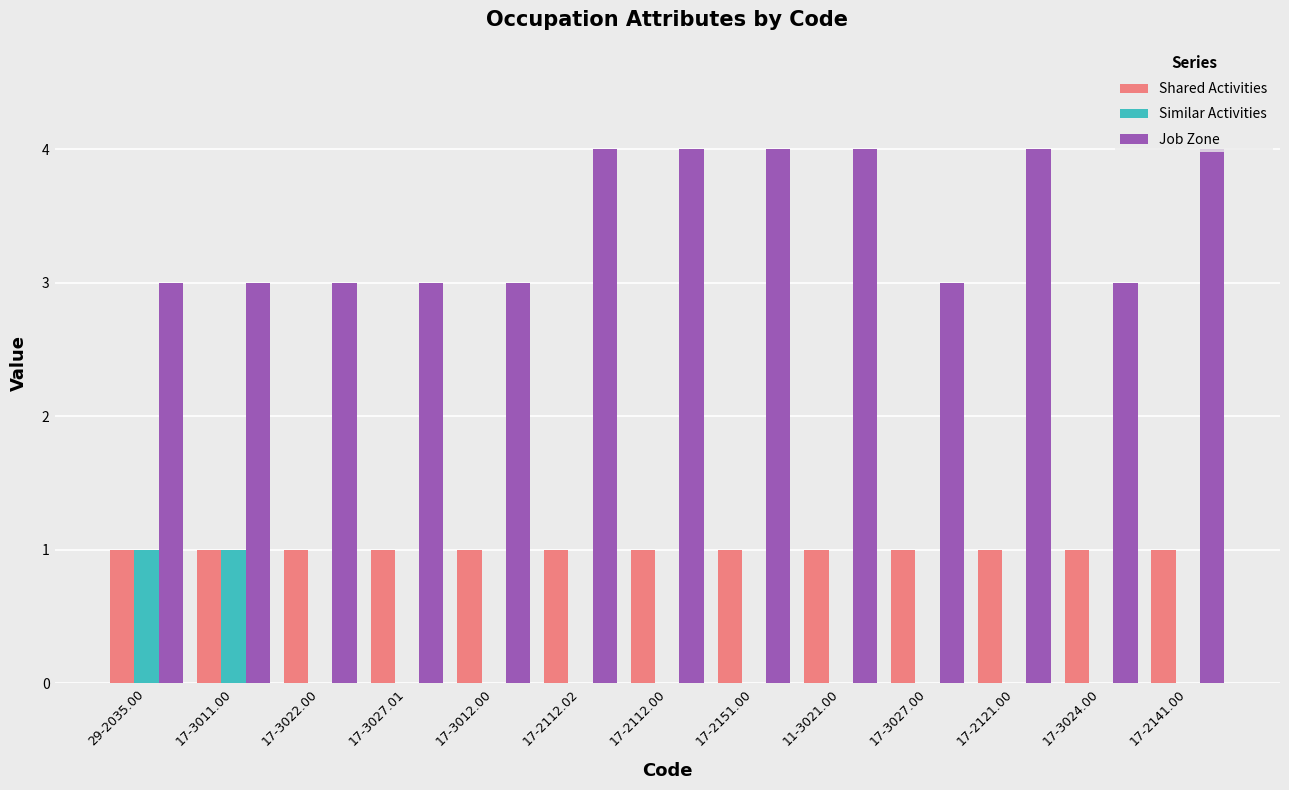

What is the greatest value displayed?

4